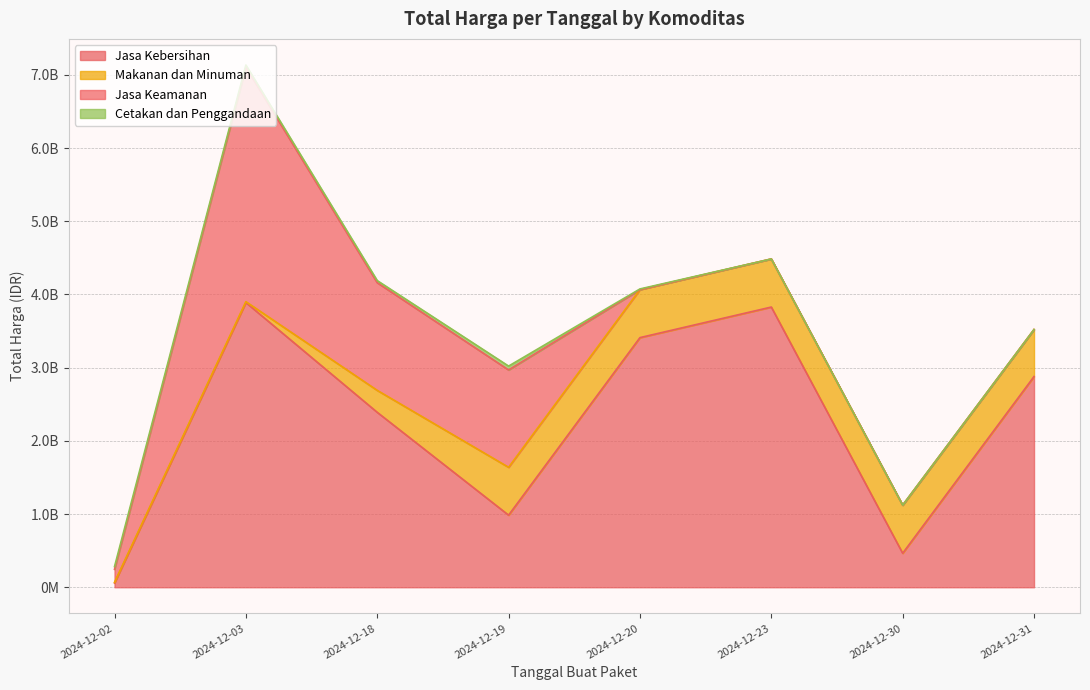

Which series changed the most between 2024-12-23 and 2024-12-30?

Jasa Kebersihan